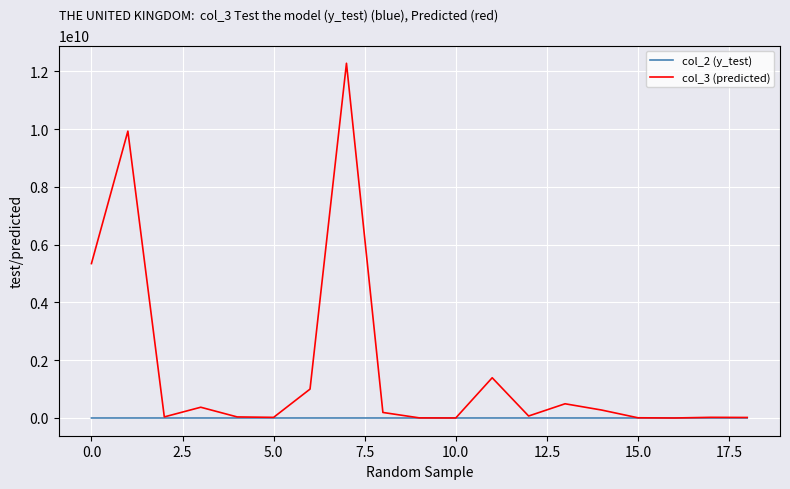

In col_2 (y_test), how many points are higher than both neighbors (excluding endpoints)?

1